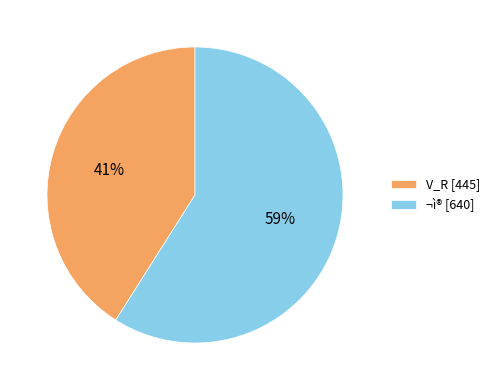

To the nearest percent, what is the difference between the largest and smallest slice percentages?

18%